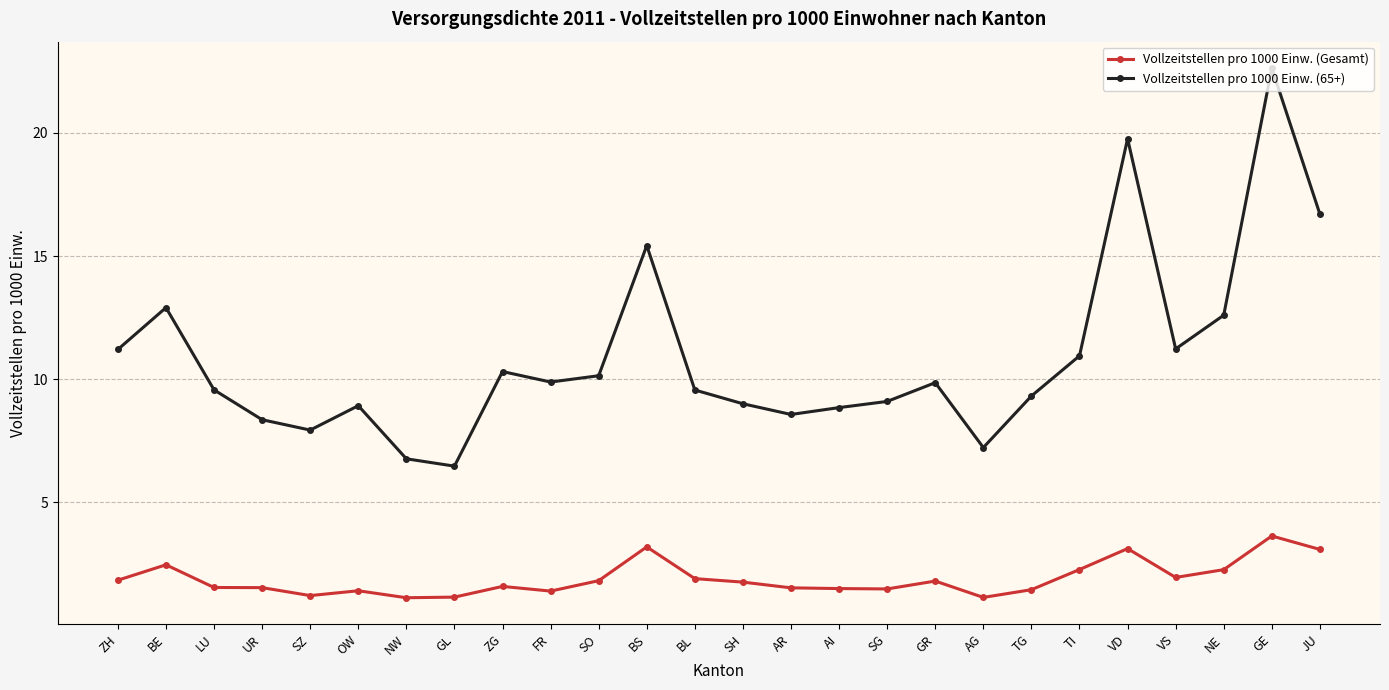

True or false: Vollzeitstellen pro 1000 Einw. (Gesamt) and Vollzeitstellen pro 1000 Einw. (65+) cross at least once.

False